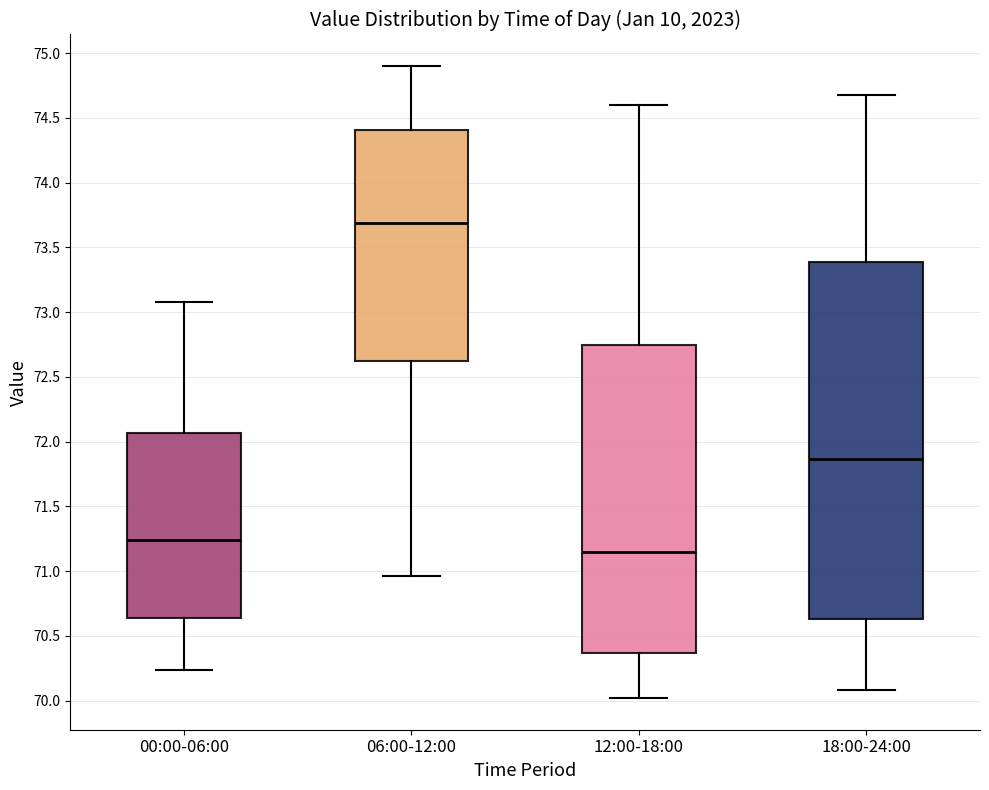

Comparing the boxes themselves (not the whiskers), which one is the tallest?

18:00-24:00